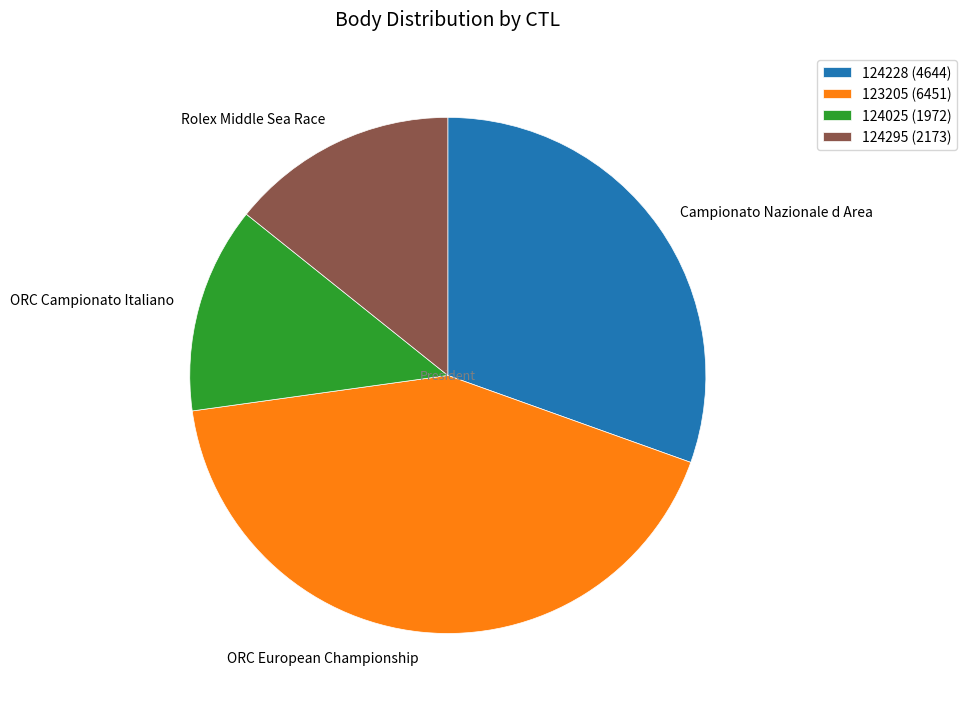

Combined, do Campionato Nazionale d Area and ORC Campionato Italiano account for over 50%?

No